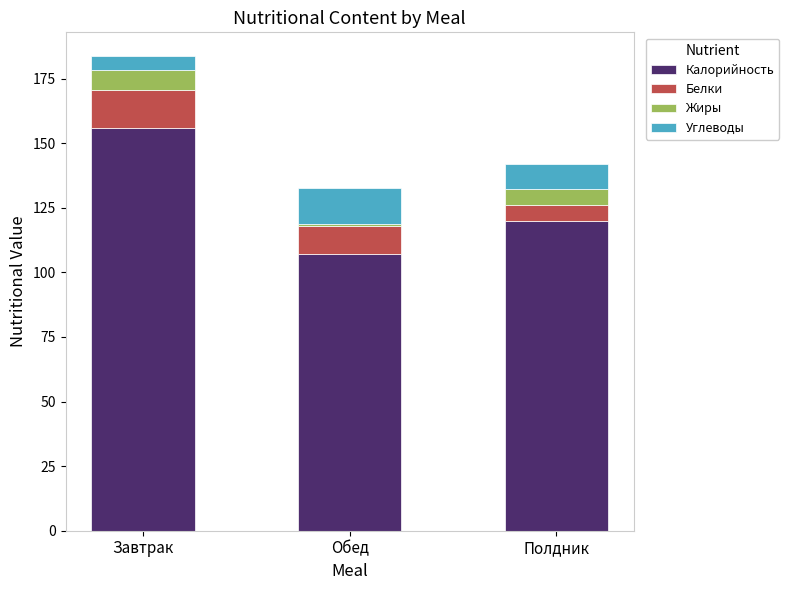

What is the difference between the Калорийность values at Полдник and Завтрак?

36.0